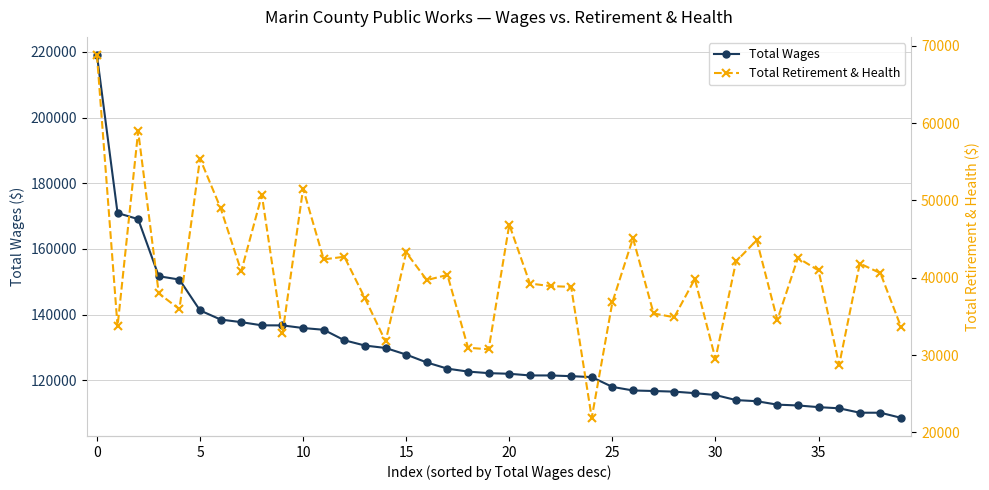

Is this an area chart (filled region under the line)?

No